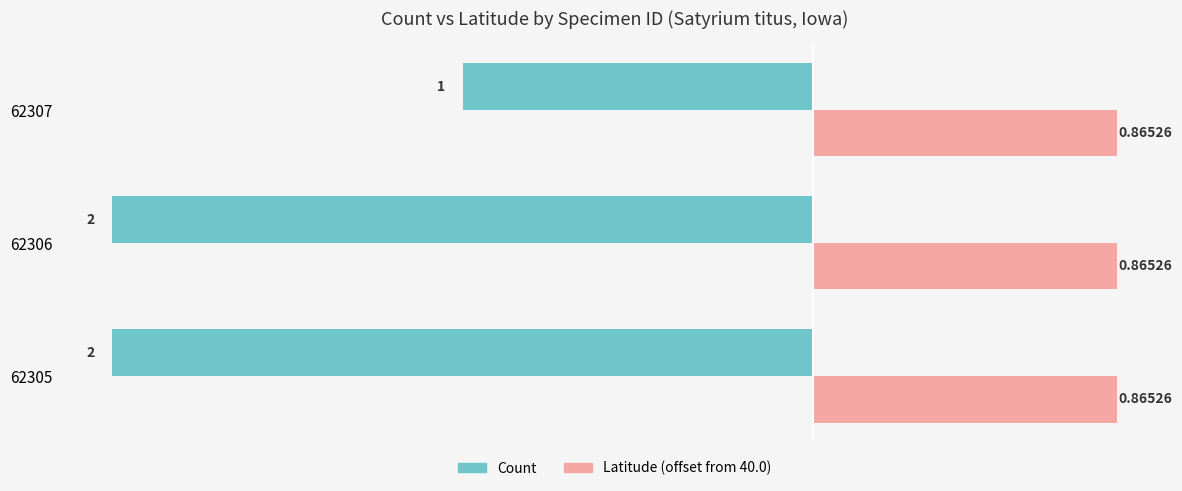

At how many categories does at least one series exceed 0?

3